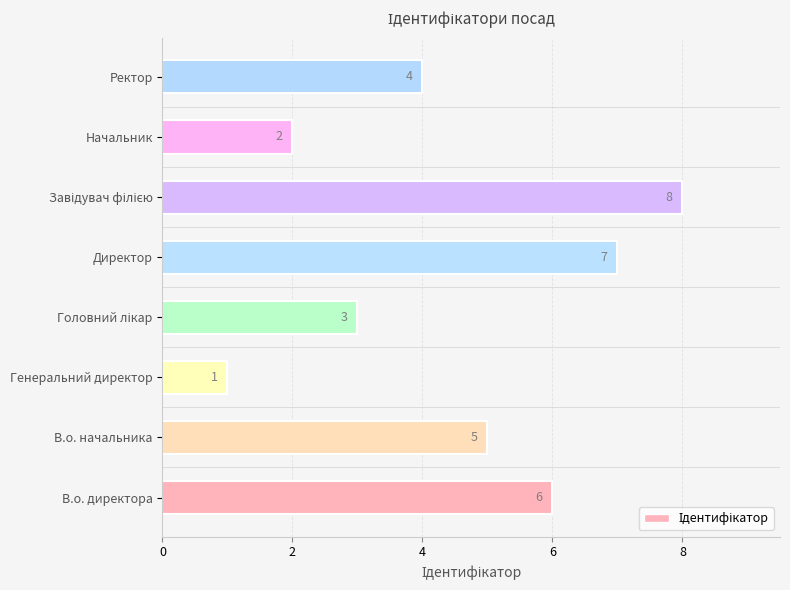

What is the change in value from В.о. директора to Генеральний директор?

-5